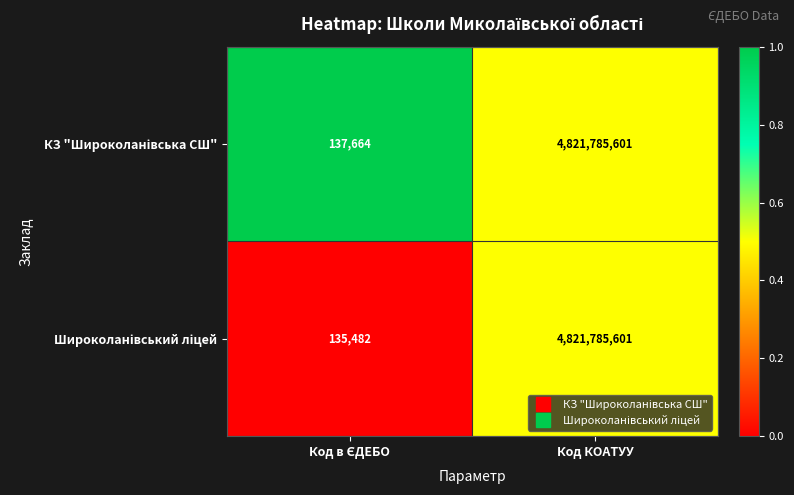

What is the greatest value displayed?

4821785601